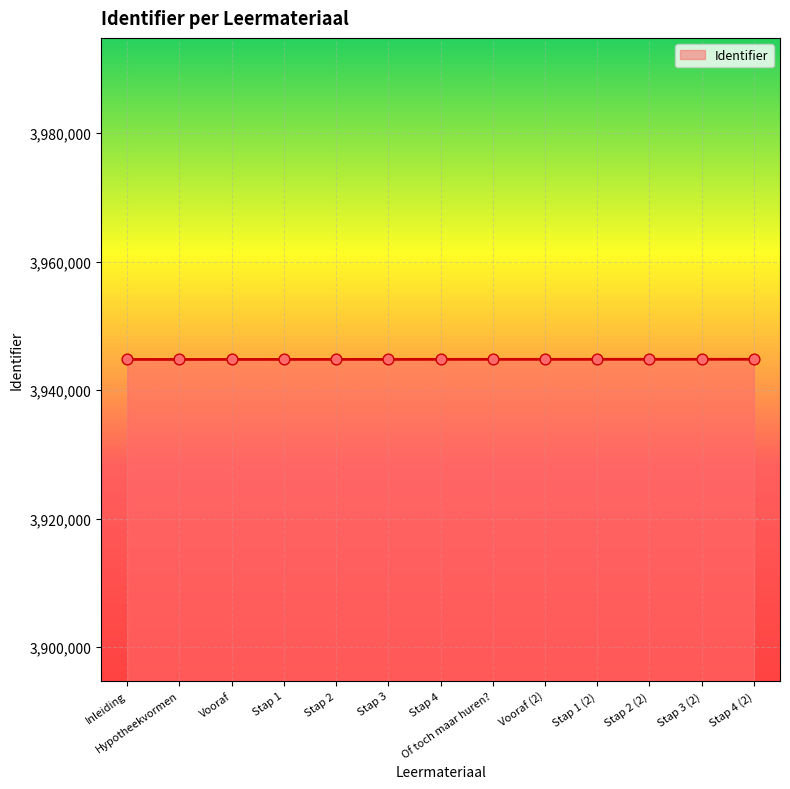

What is the change in value from Stap 1 to Stap 4?

+6